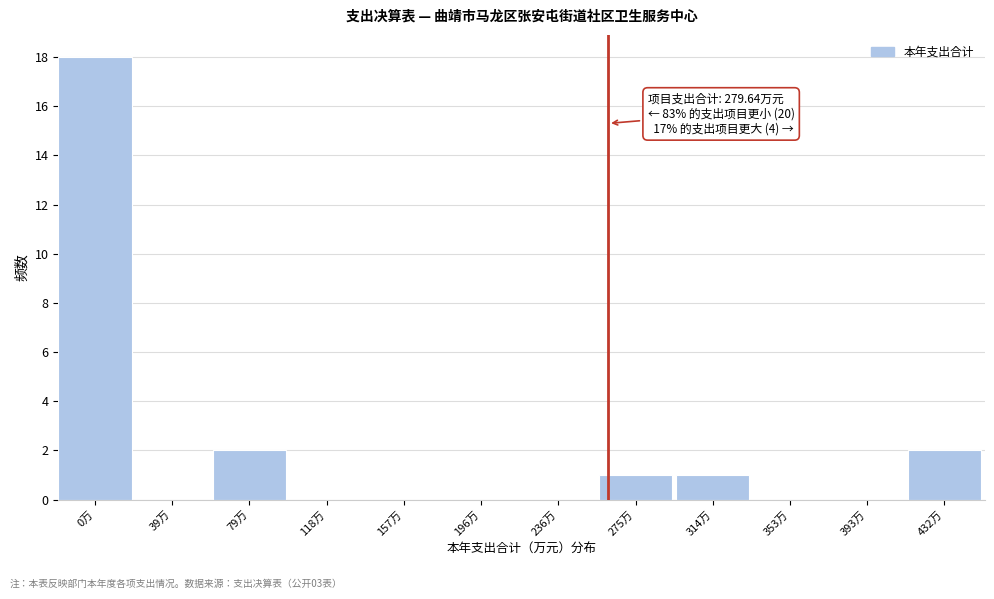

Reading left to right, what are all the values shown in this chart?

0万=18	39万=0	79万=2	118万=0	157万=0	196万=0	236万=0	275万=1	314万=1	353万=0	393万=0	432万=2